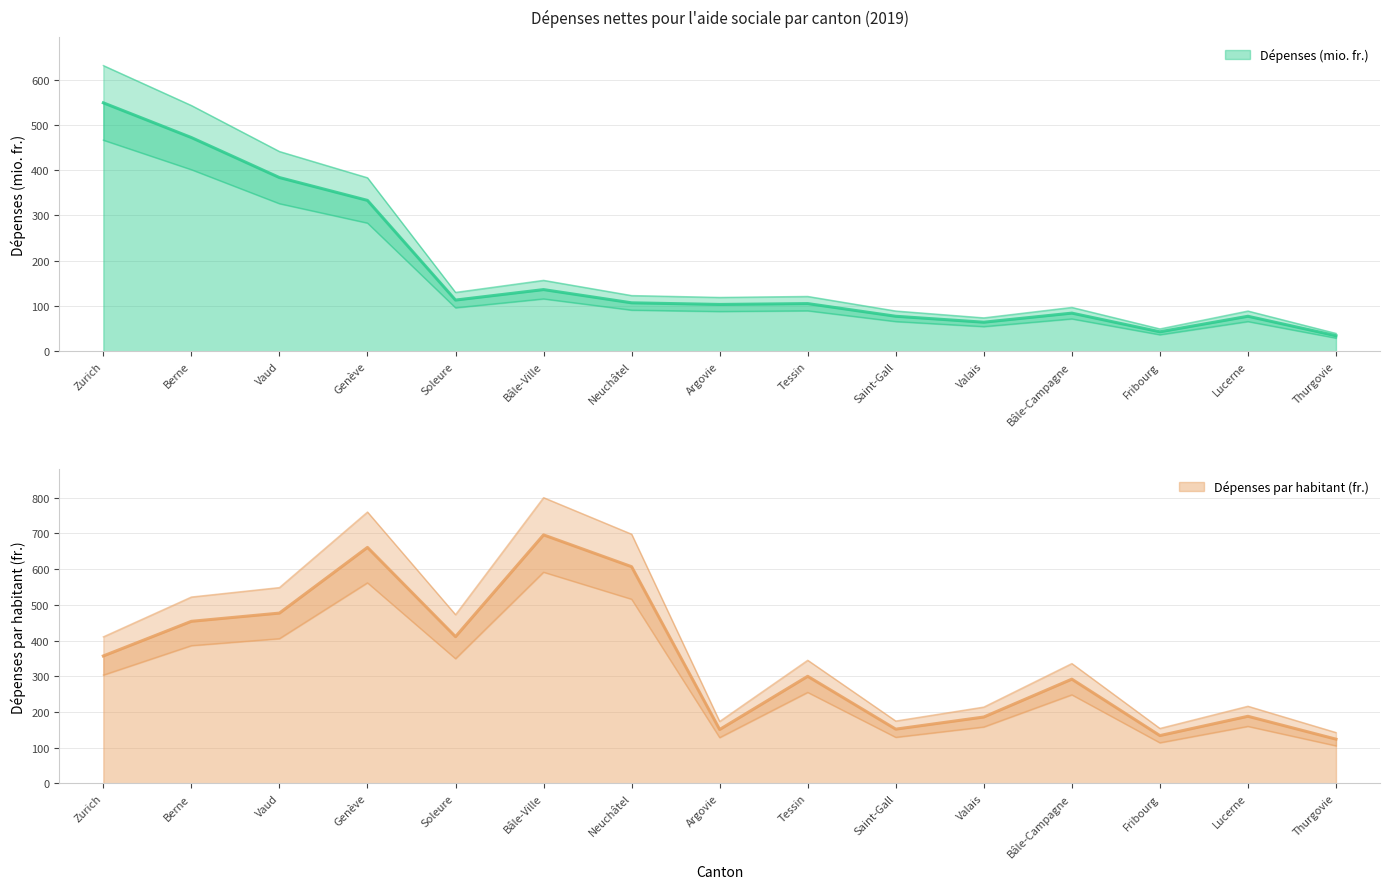

Which series has the largest total across all categories?

Dépenses par habitant (fr.)